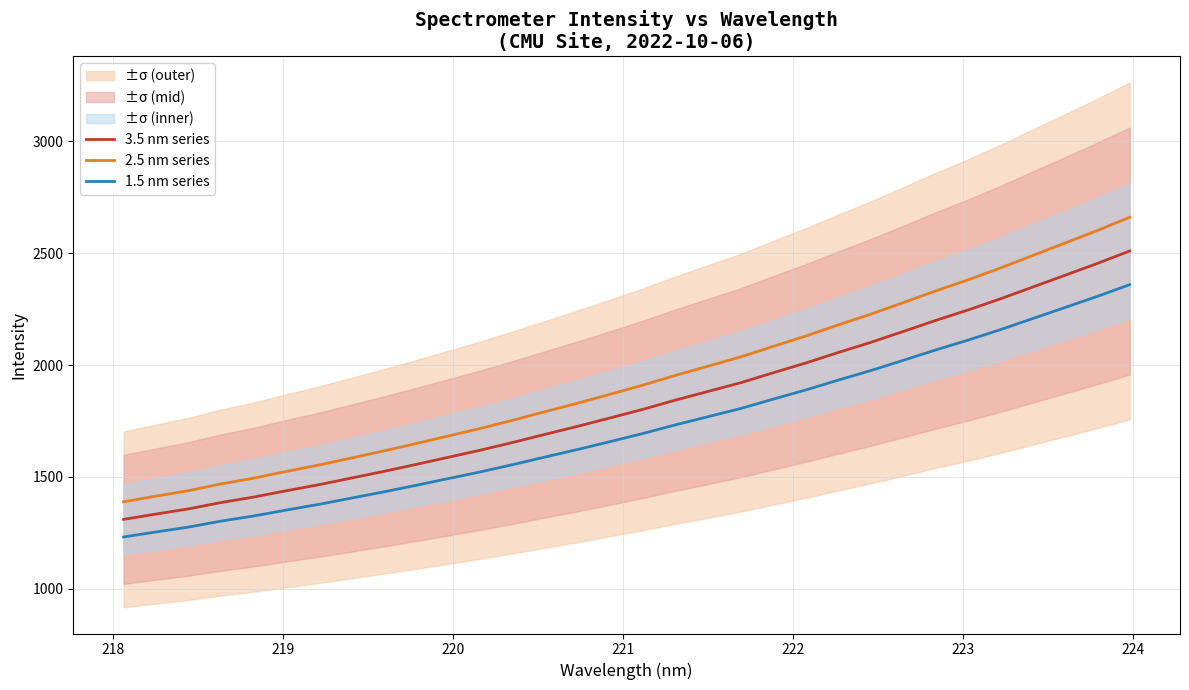

True or false: 1.5 nm series and 2.5 nm series intersect in this chart.

False